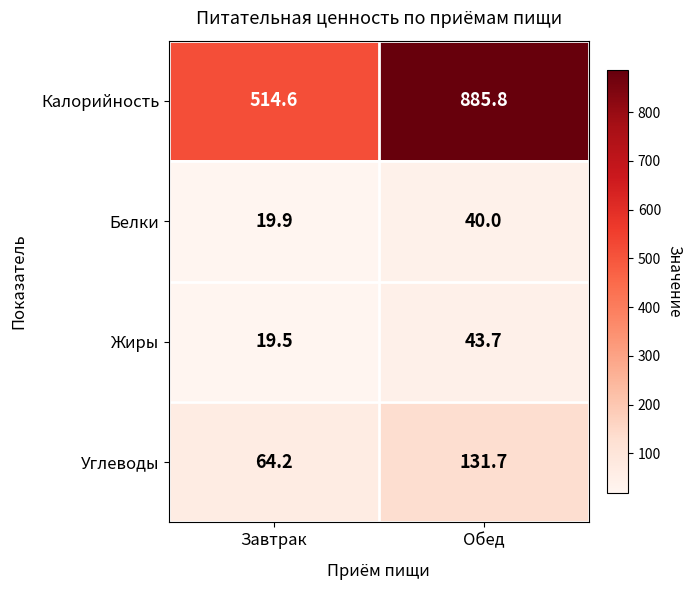

What is the sum of all Углеводы values?

195.9